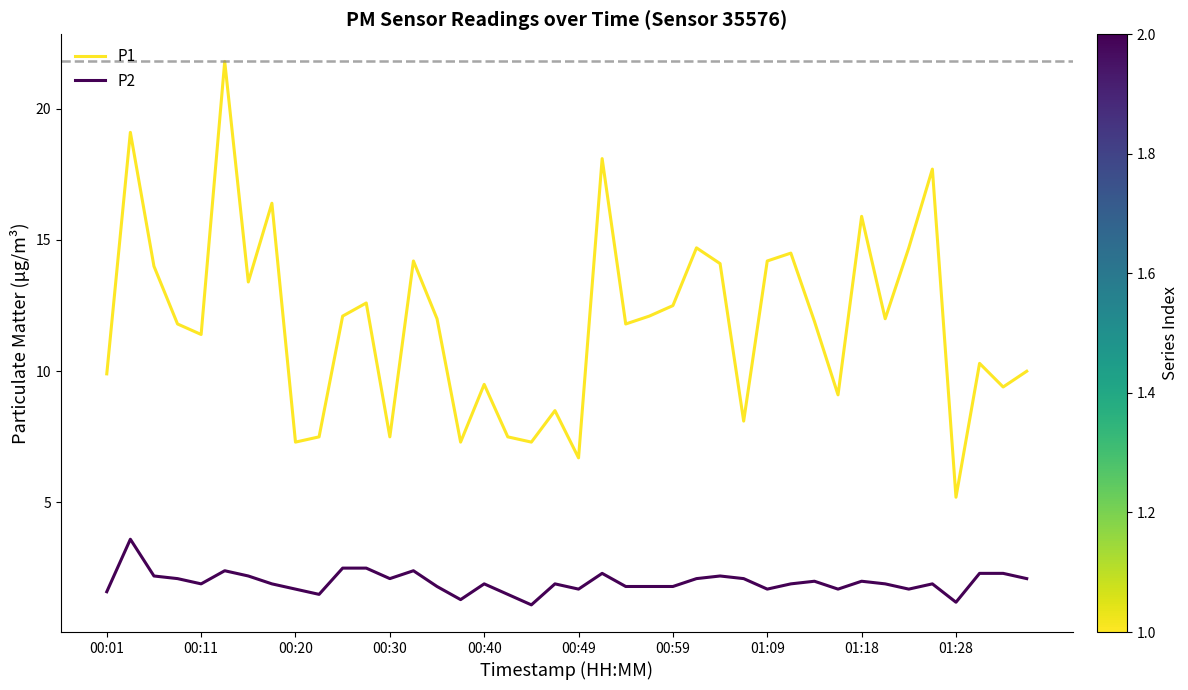

Which series has the widest spread of values?

P1